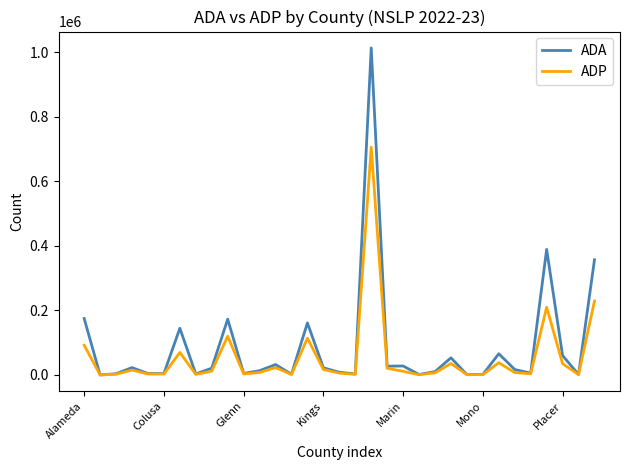

List the series in order of their peak value, highest first.

ADA, ADP